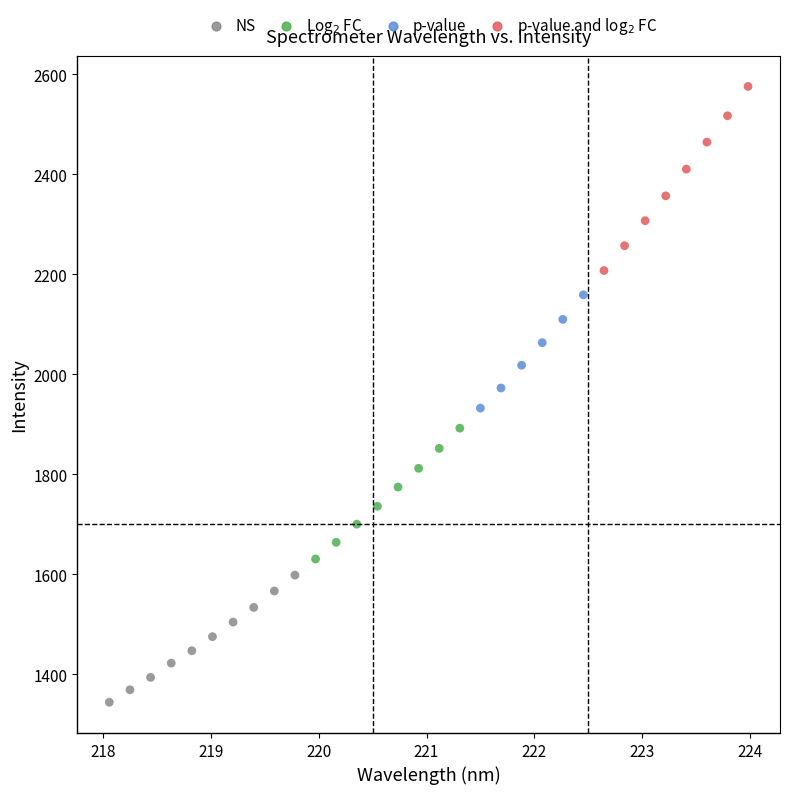

What is the range of X values (max minus min)?

5.9